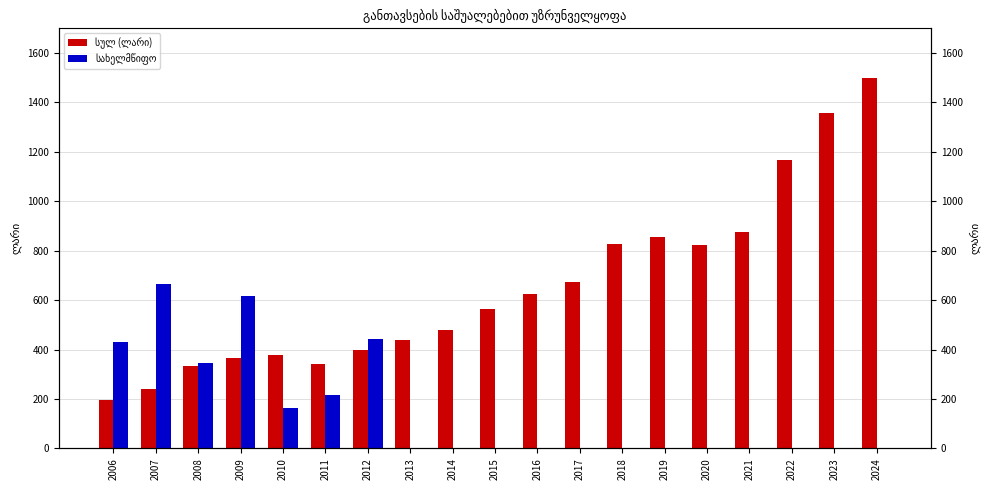

The value of სახელმწიფო at 2022 is 0.0. True or false?

True